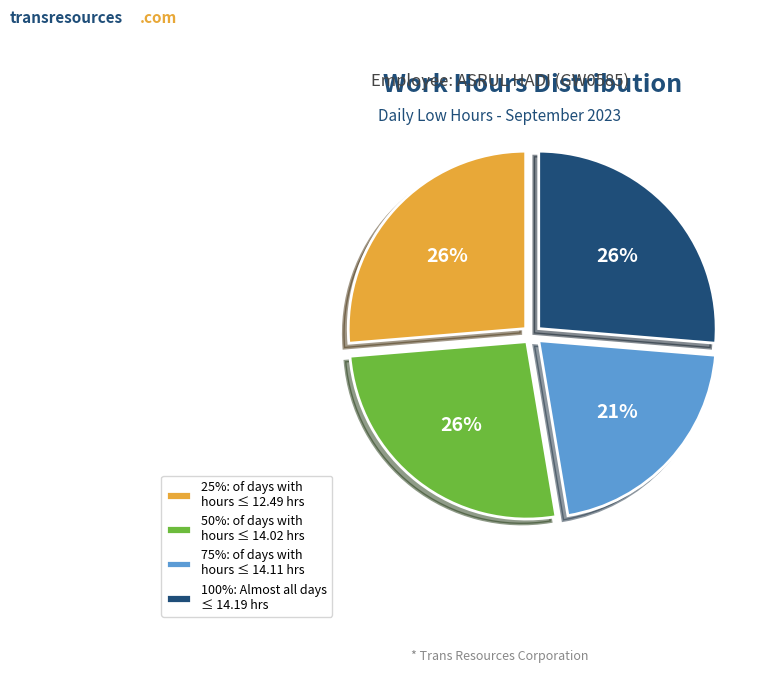

The 25%: of days with hours ≤ 12.49 hrs slice represents 37% of the pie. True or false?

False